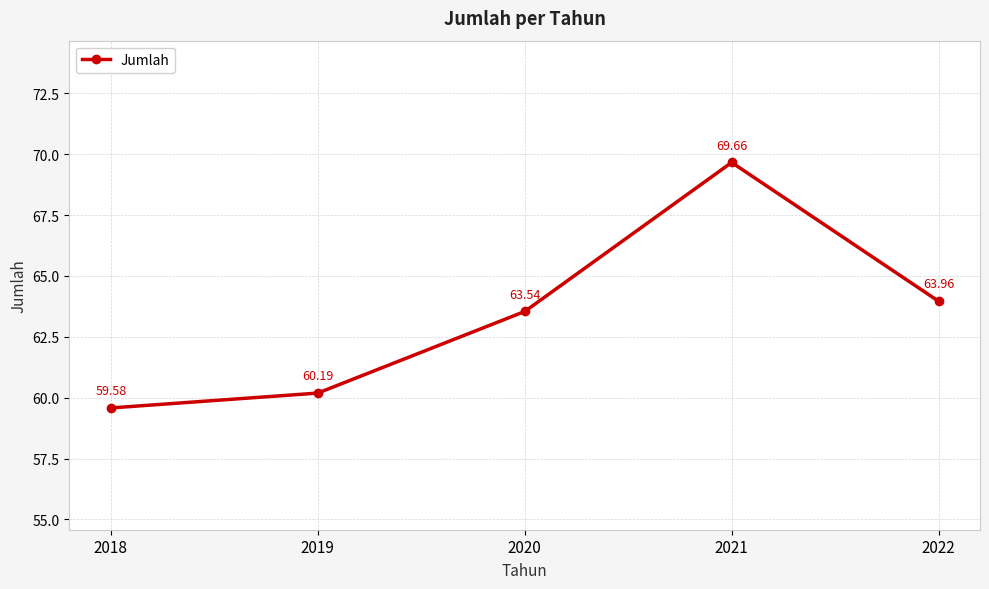

What is the difference between the values at 2019 and 2018?

0.6